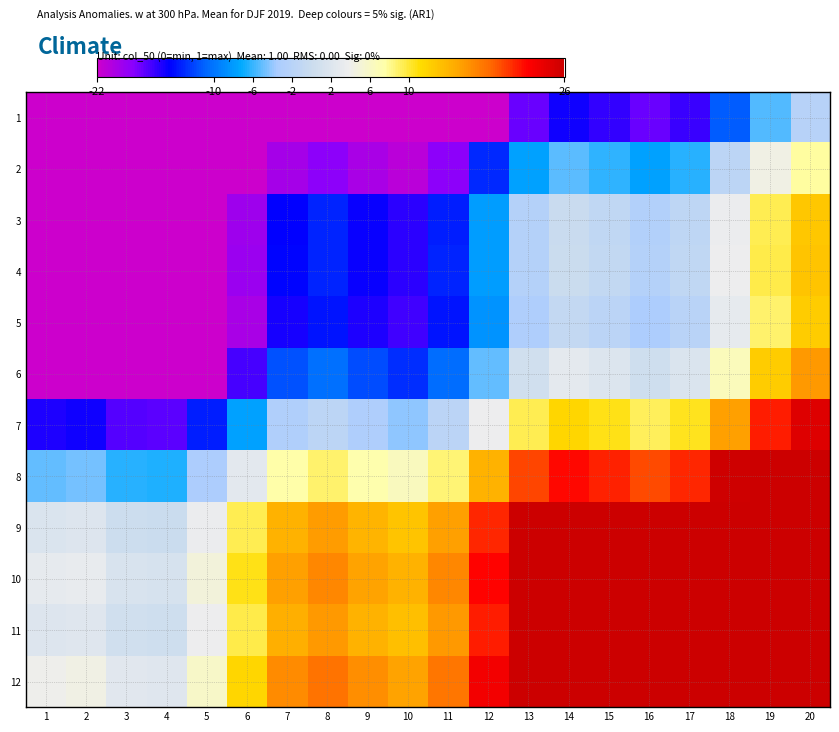

What is the minimum value shown in the chart?

-43.6